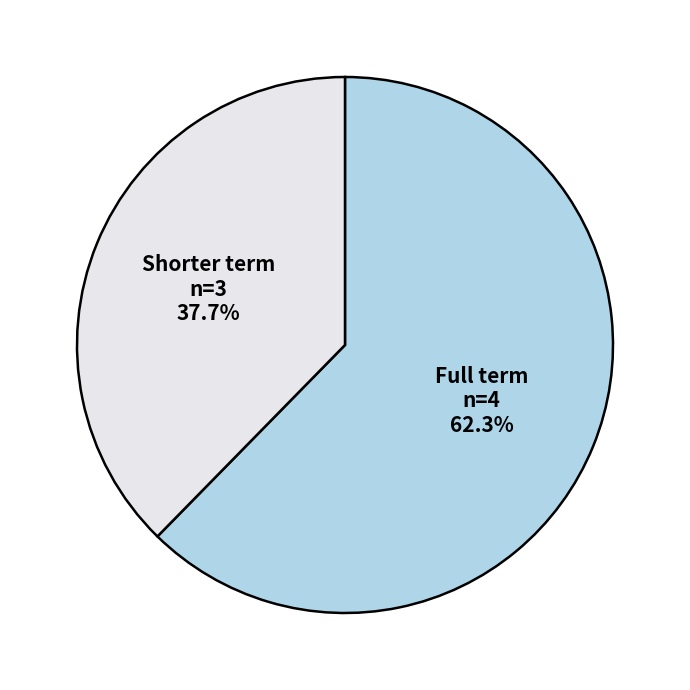

Does any single category account for the majority?

Yes